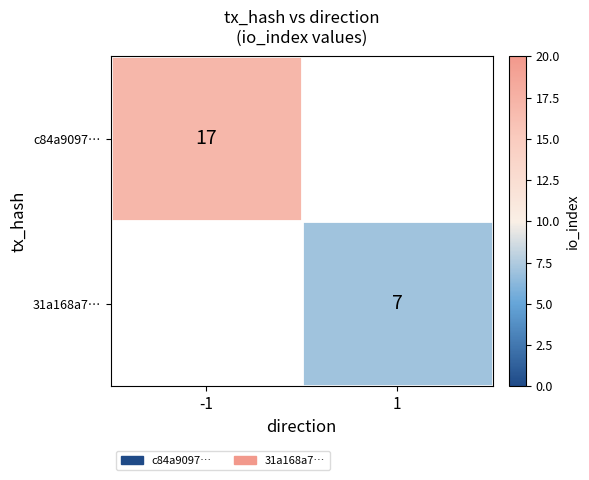

The value of 31a168a7… at 1 is 2. True or false?

False